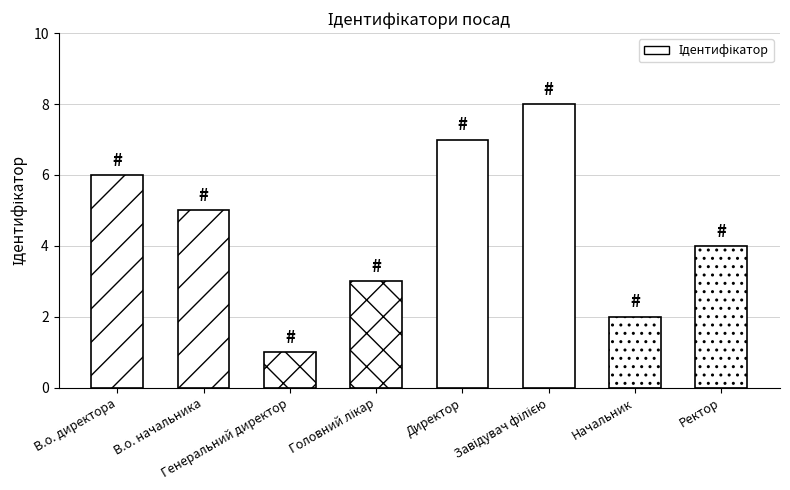

What is the difference between the maximum and minimum values?

7